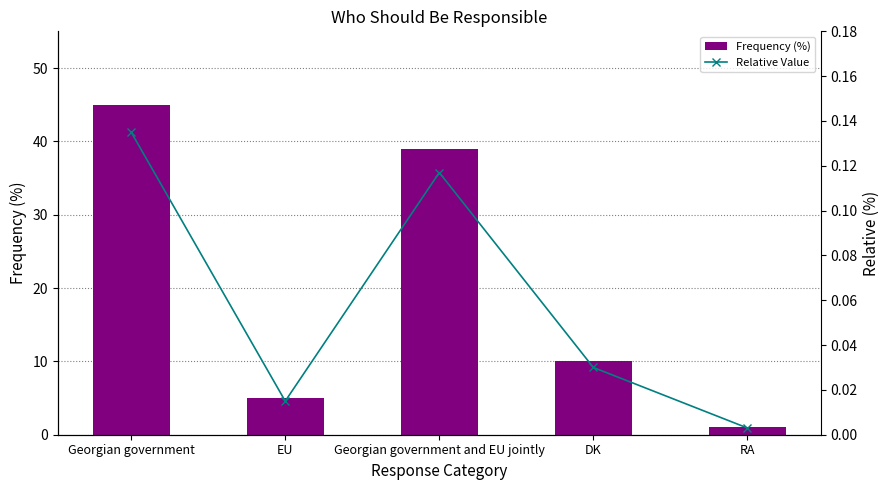

Is it true that Frequency (%) equals 5.0 at EU?

True